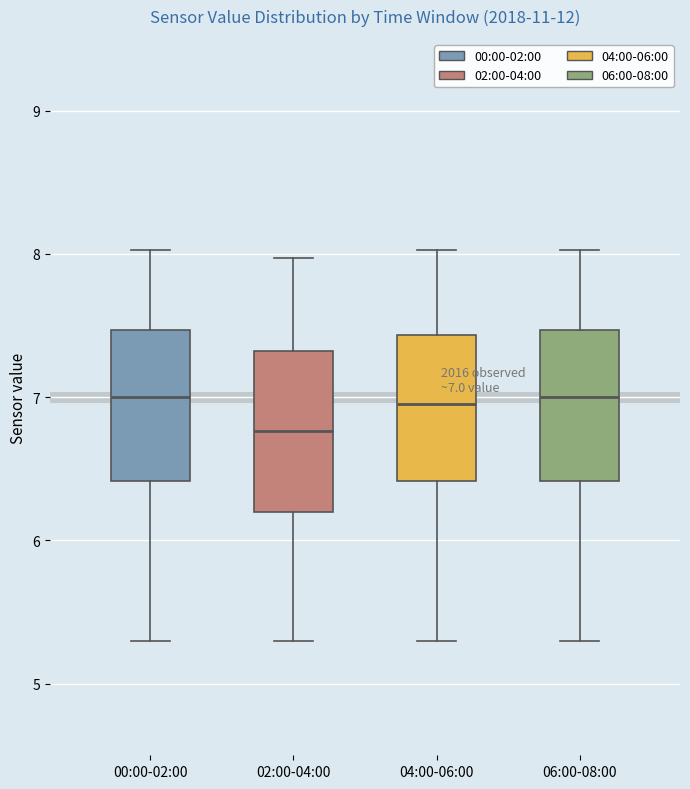

Which box has the lowest median line?

02:00-04:00